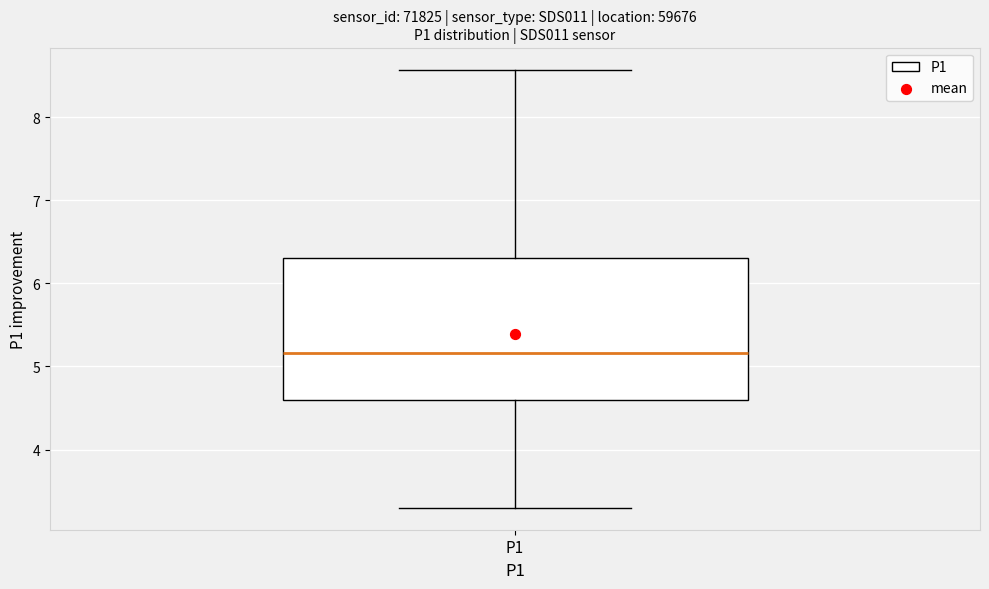

Read this box plot against the y-axis: the position of the median line, the range covered by the box, and the ends of both whiskers. The values are not printed on the chart, so give them approximately, as read against the axis.

median 5.2, box 4.6 to 6.3, whiskers 3.3 to 8.6